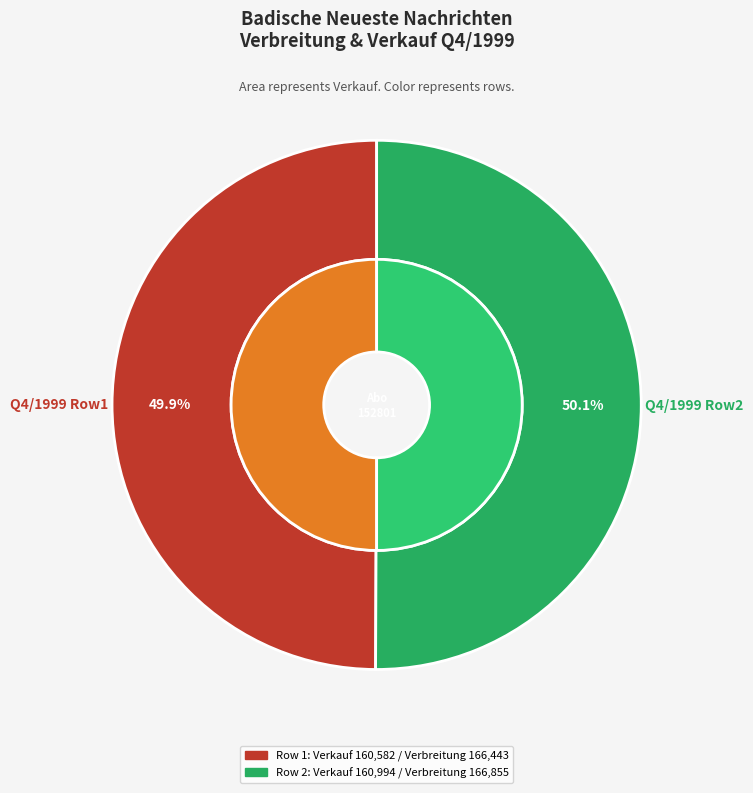

Is there a majority slice in this chart?

Yes